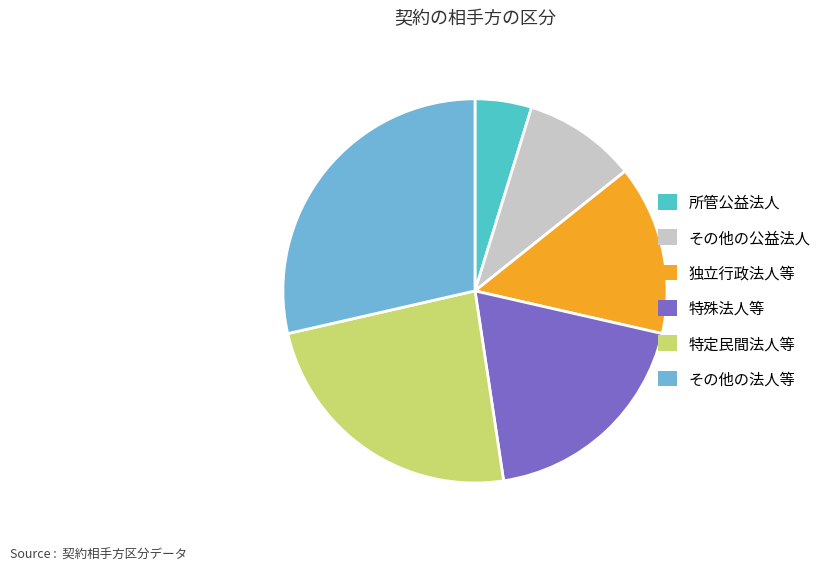

Count the number of slices in the pie.

6